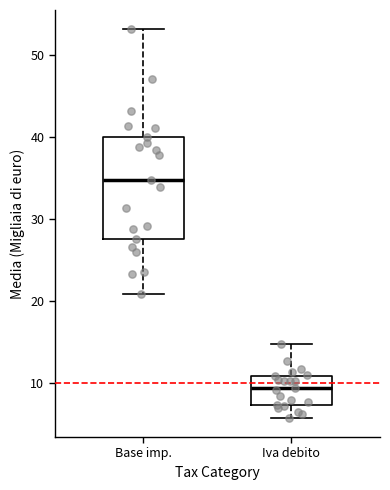

Reading left to right, read every box against the y-axis: the position of its median line, the range the box covers, and the ends of its whiskers. The values are not printed on the chart, so give them approximately, as read against the axis.

Base imp.: median 35, box 27 to 40, whiskers 21 to 53
Iva debito: median 9, box 7 to 11, whiskers 6 to 15